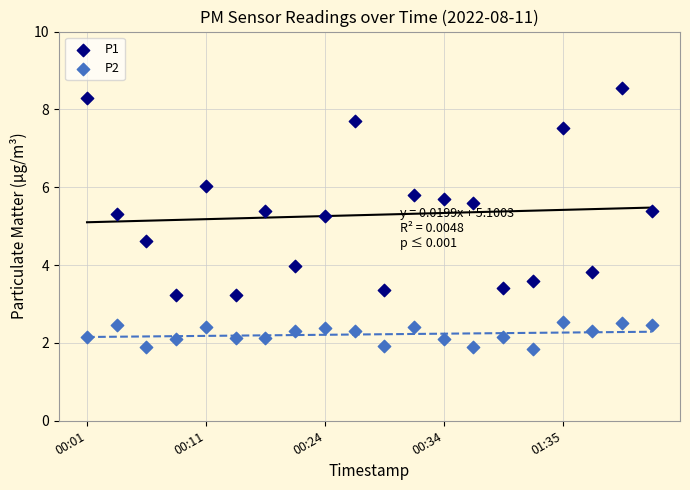

What are all the series names shown in the legend?

P1, P2